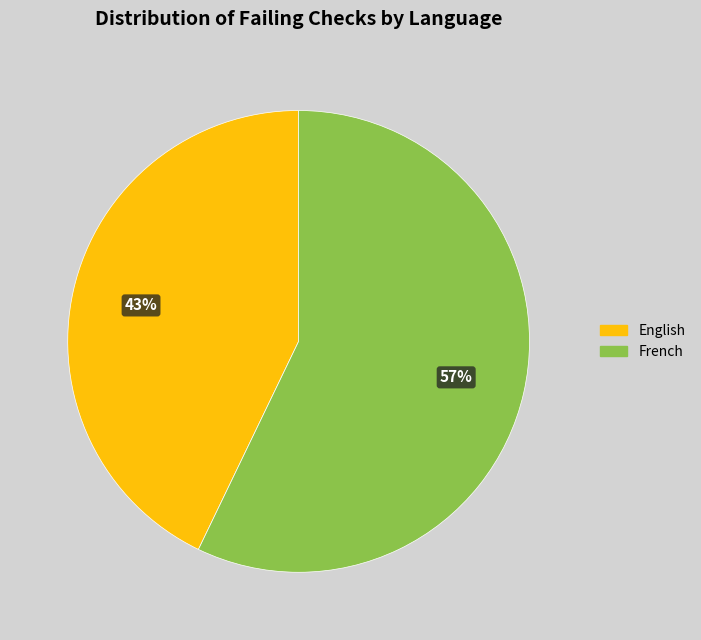

Is there a majority slice in this chart?

Yes